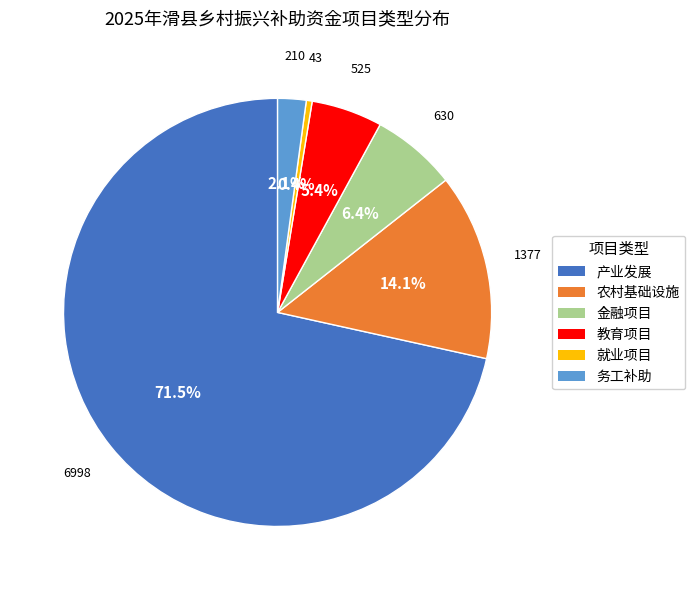

Which category has the smallest portion of the pie?

就业项目